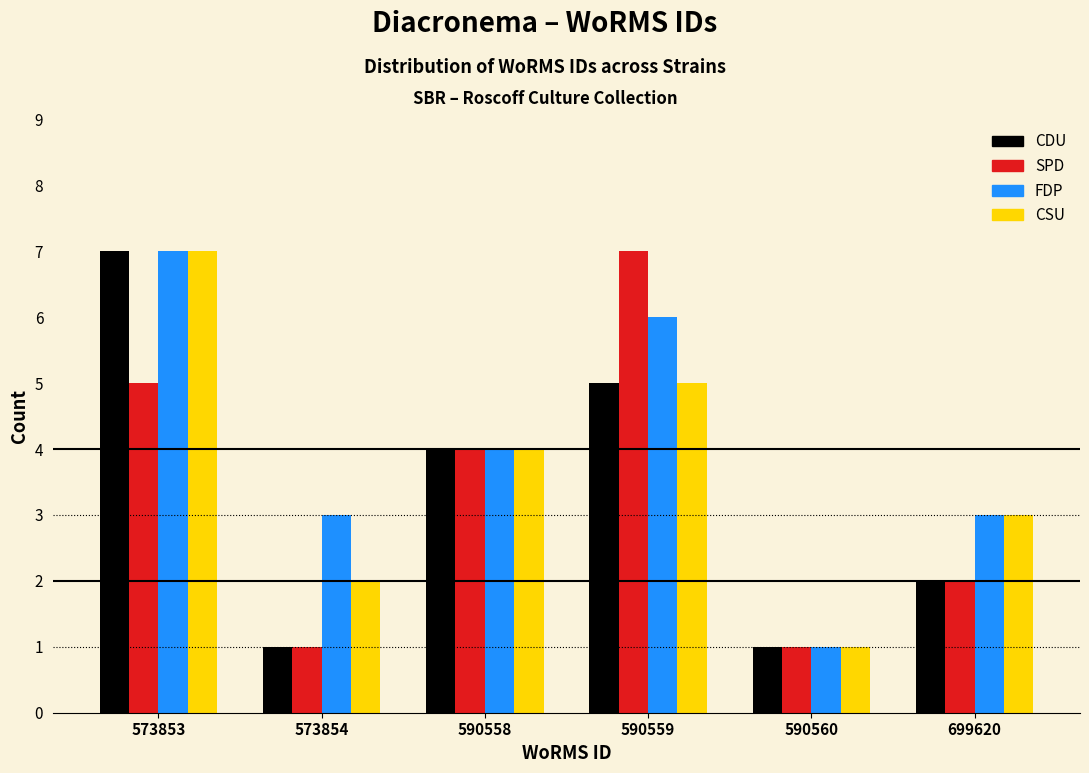

Reading left to right, extract all data points from this chart.

CDU: 7	1	4	5	1	2
SPD: 5	1	4	7	1	2
FDP: 7	3	4	6	1	3
CSU: 7	2	4	5	1	3